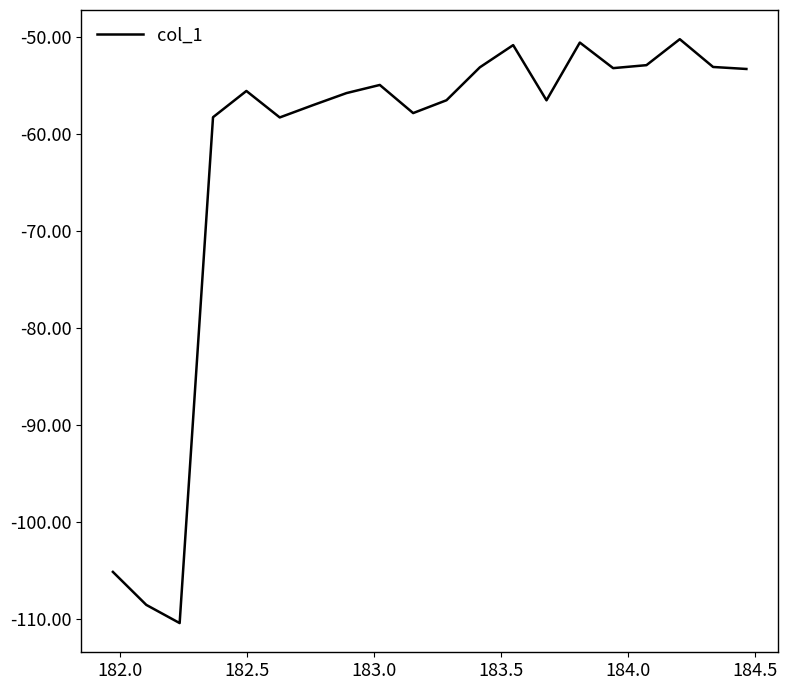

What is the difference between the maximum and minimum values?

60.2